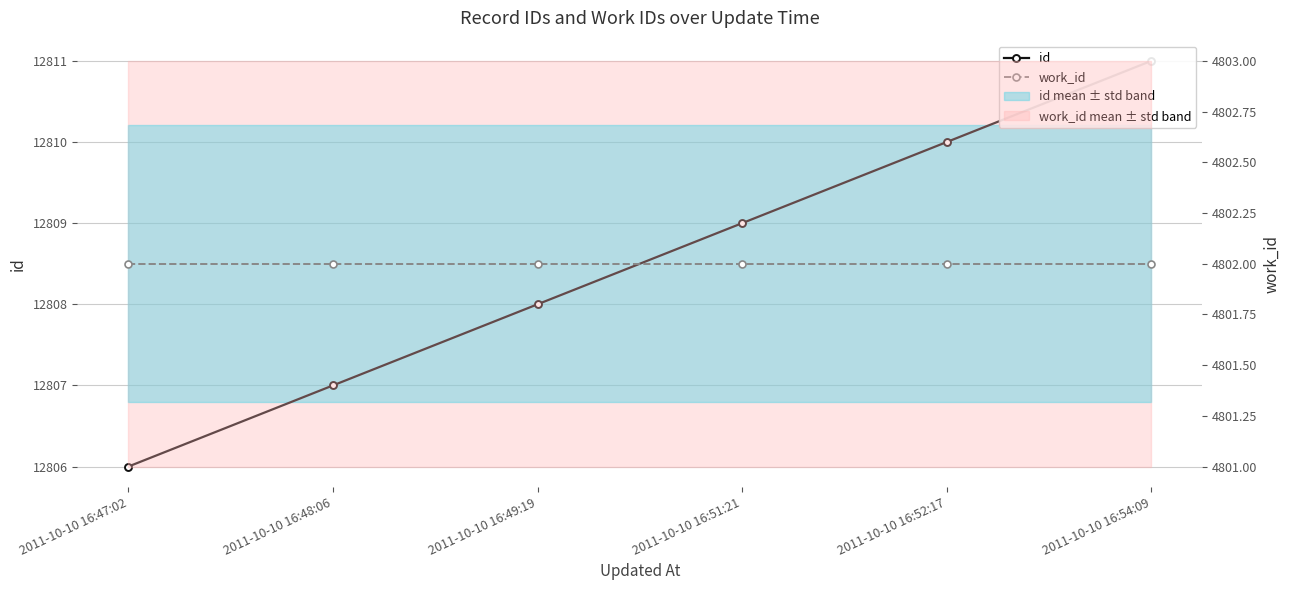

Which series changed the most between 2011-10-10 16:48:06 and 2011-10-10 16:54:09?

id